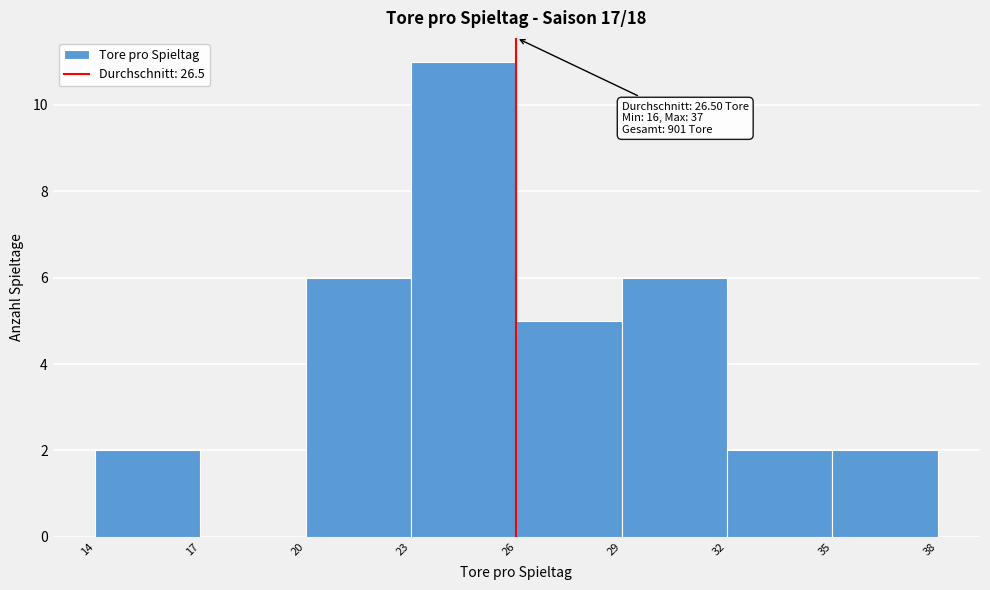

Reading left to right, list all the values displayed in this chart.

14=2	17=0	20=6	23=11	26=5	29=6	32=2	35=2